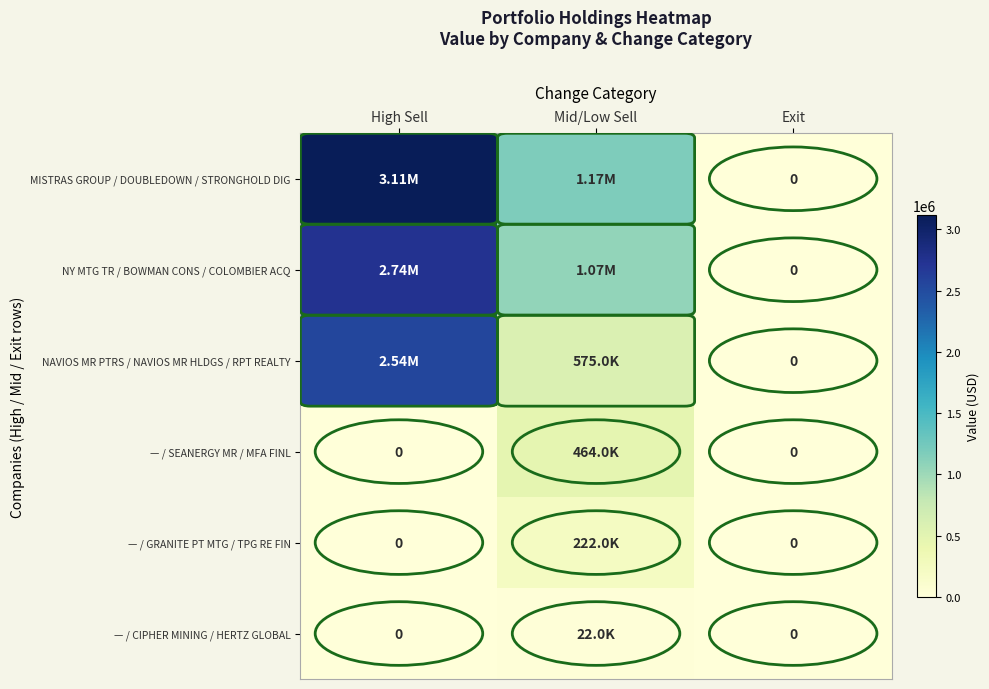

At which category does the chart reach its peak across all series?

High Sell